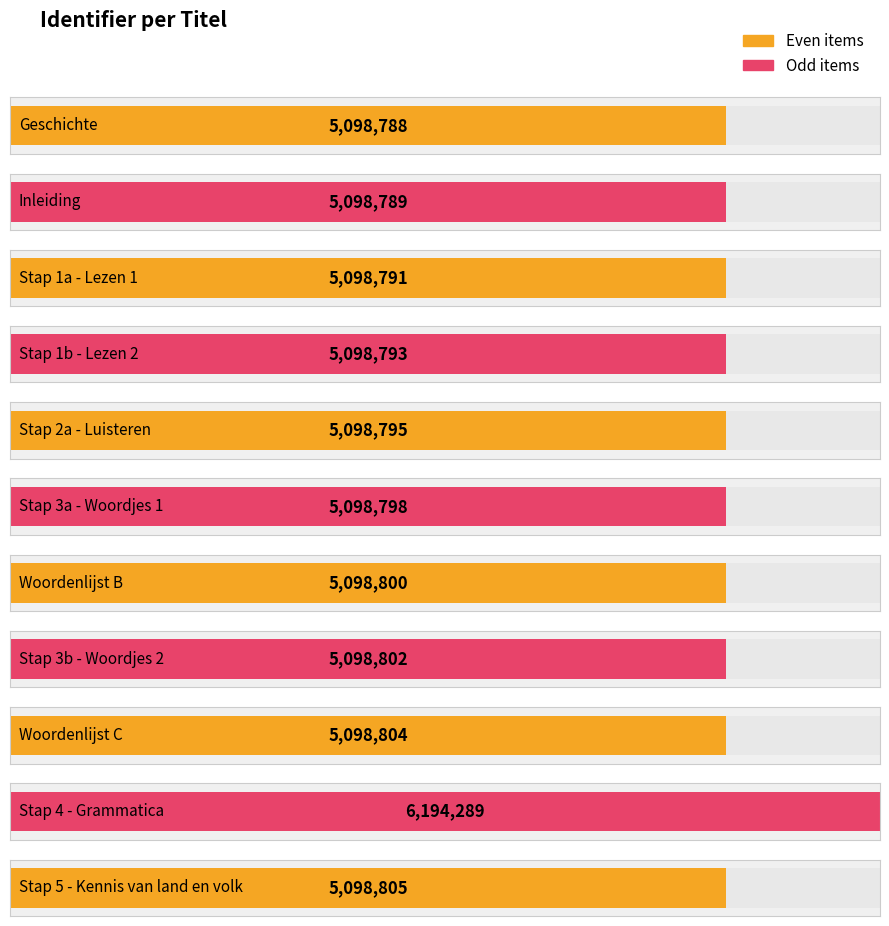

The chart shows a value of 7973645 at Woordenlijst B. True or false?

False